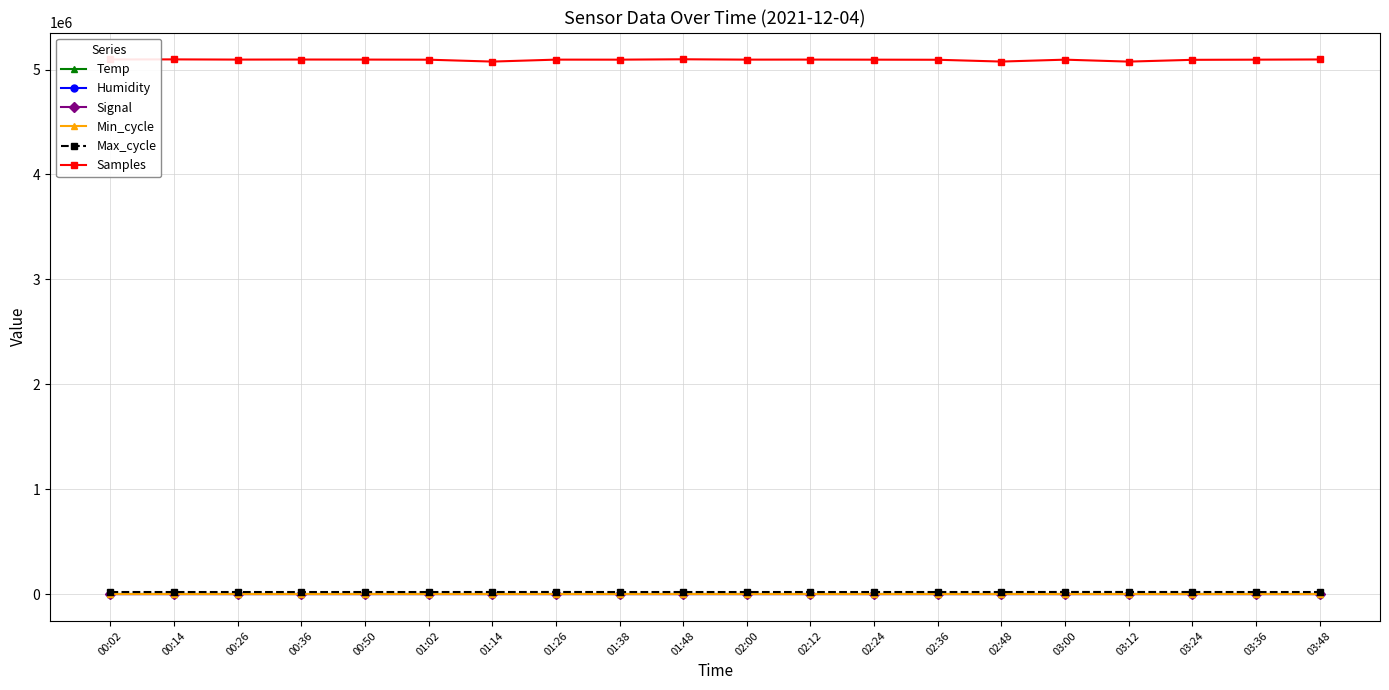

Which series has the largest total across all categories?

Samples